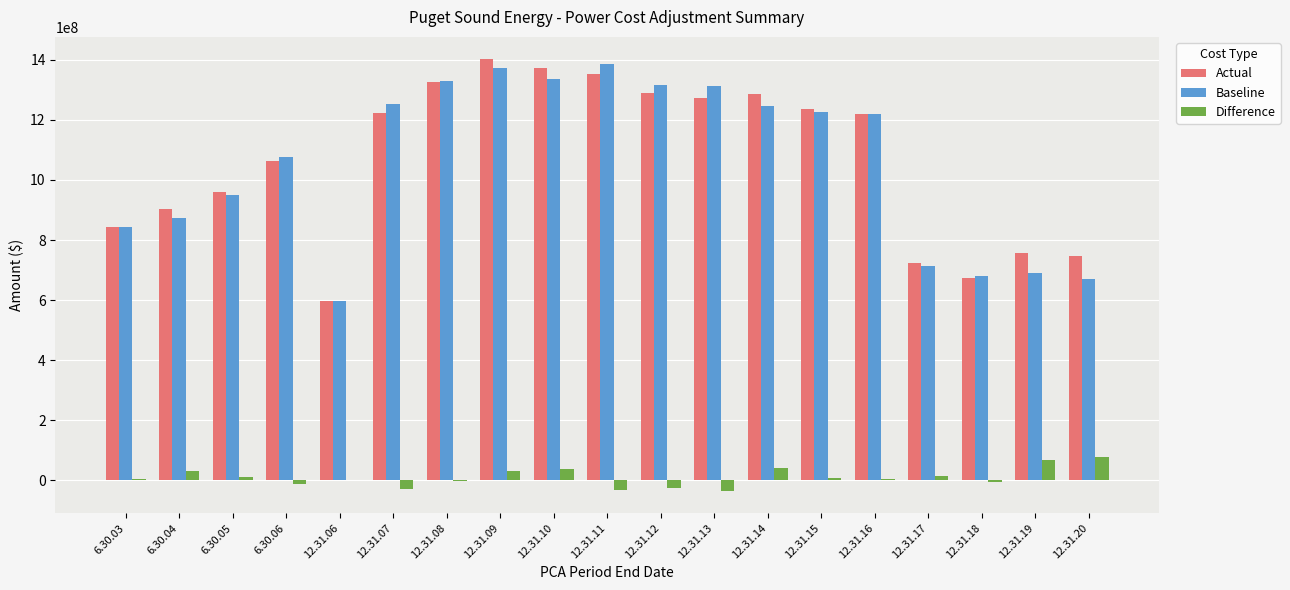

What is the total value across all series at 12.31.10?

2746058192